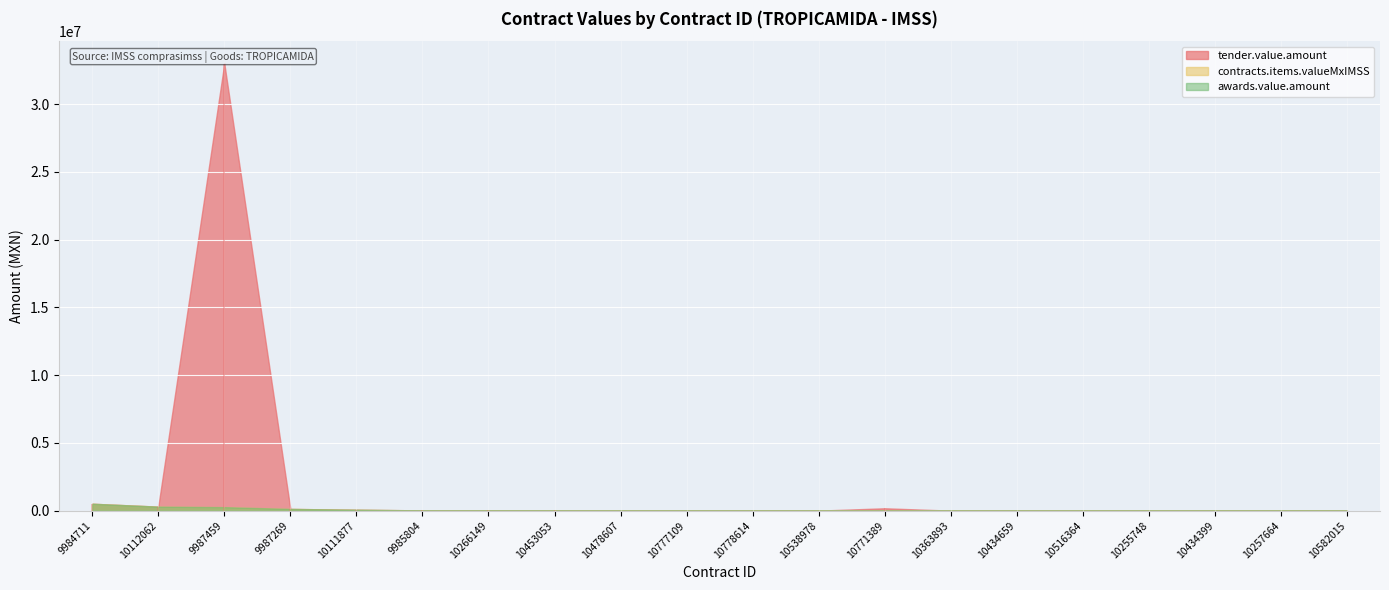

Where is contracts.items.valueMxIMSS nearest to the value 256355?

9987459